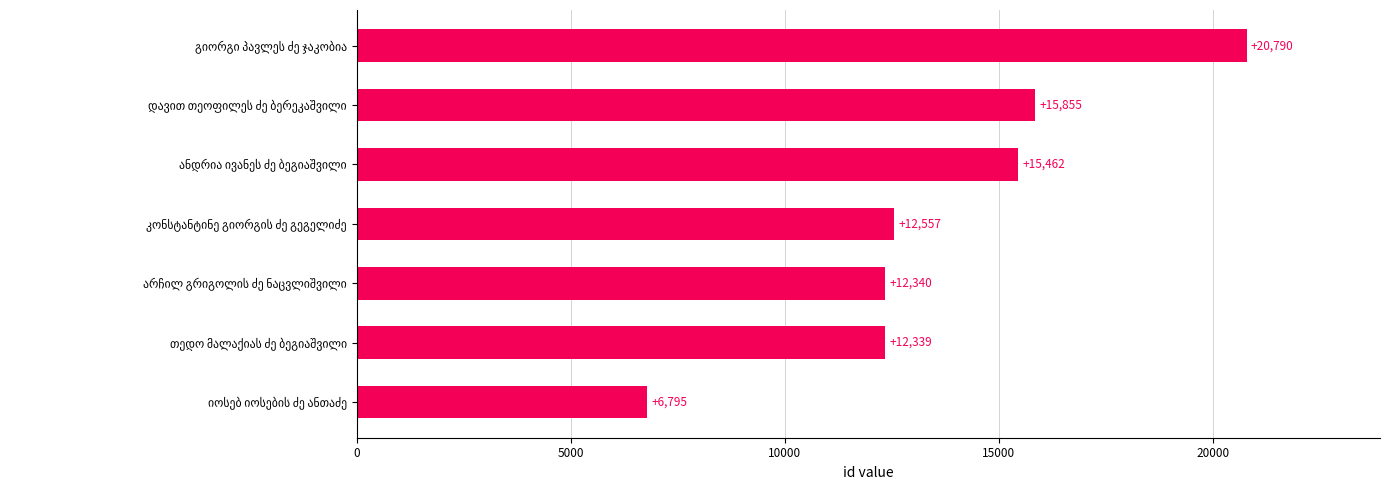

Reading bottom to top, extract all data points from this chart.

6795	12339	12340	12557	15462	15855	20790